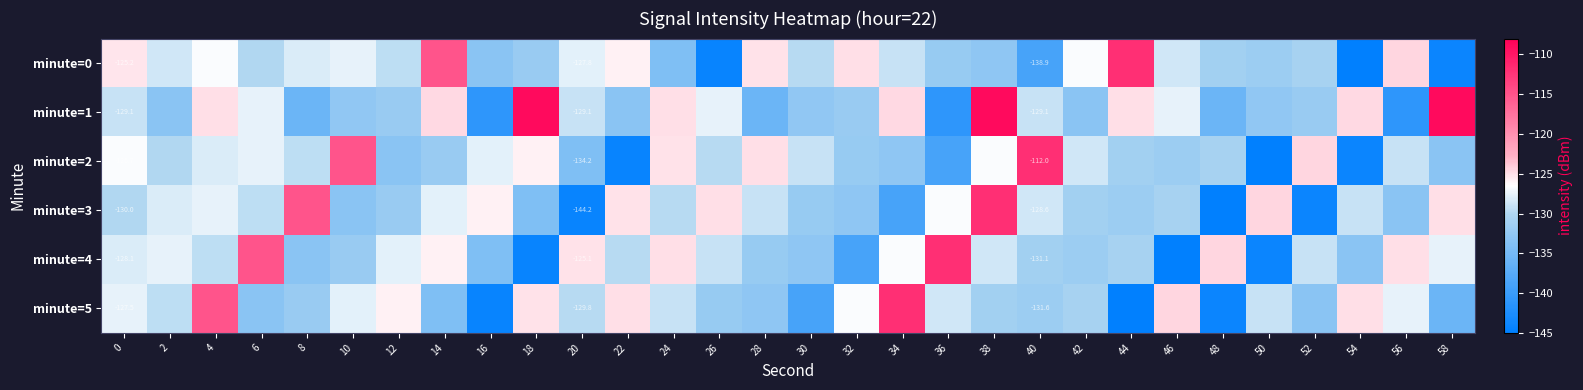

Rank the categories by minute=5 value from lowest to highest.

44, 16, 48, 30, 58, 14, 6, 52, 28, 26, 8, 40, 38, 42, 20, 2, 50, 24, 36, 10, 56, 0, 32, 12, 18, 22, 54, 46, 4, 34